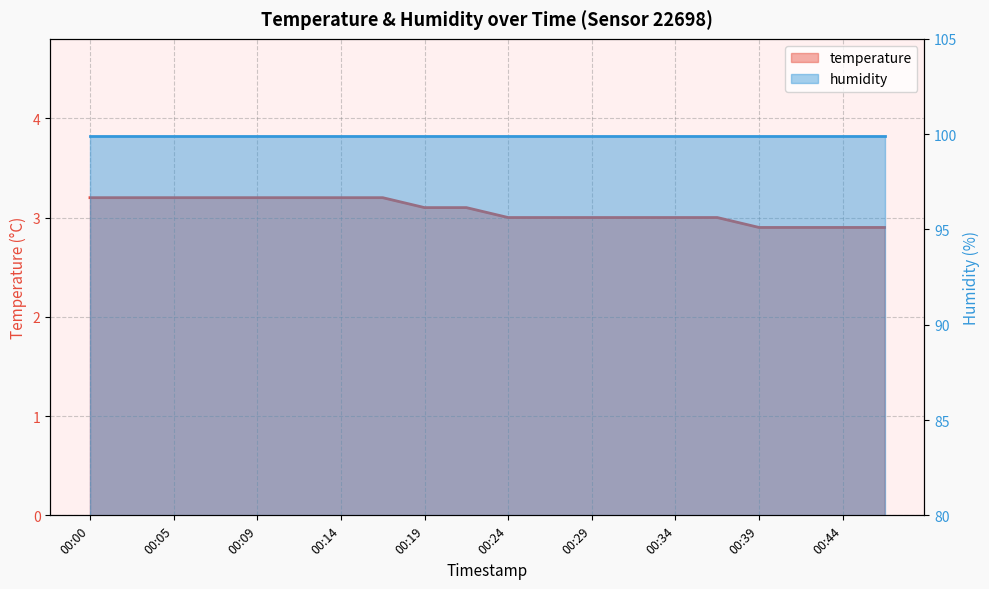

Rank the categories by value from lowest to highest.

00:39, 00:41, 00:44, 00:46, 00:24, 00:26, 00:29, 00:31, 00:34, 00:36, 00:19, 00:22, 00:00, 00:02, 00:05, 00:07, 00:09, 00:12, 00:14, 00:17